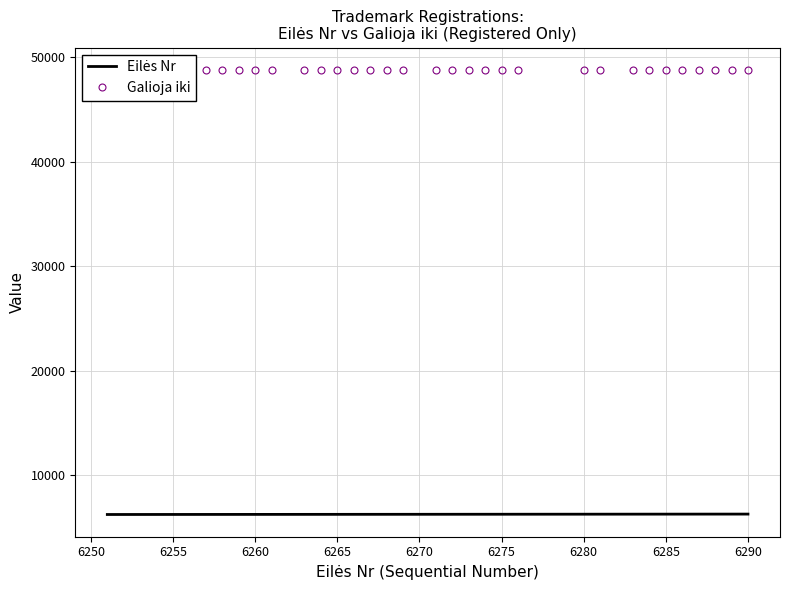

Is this an area chart (filled region under the line)?

No